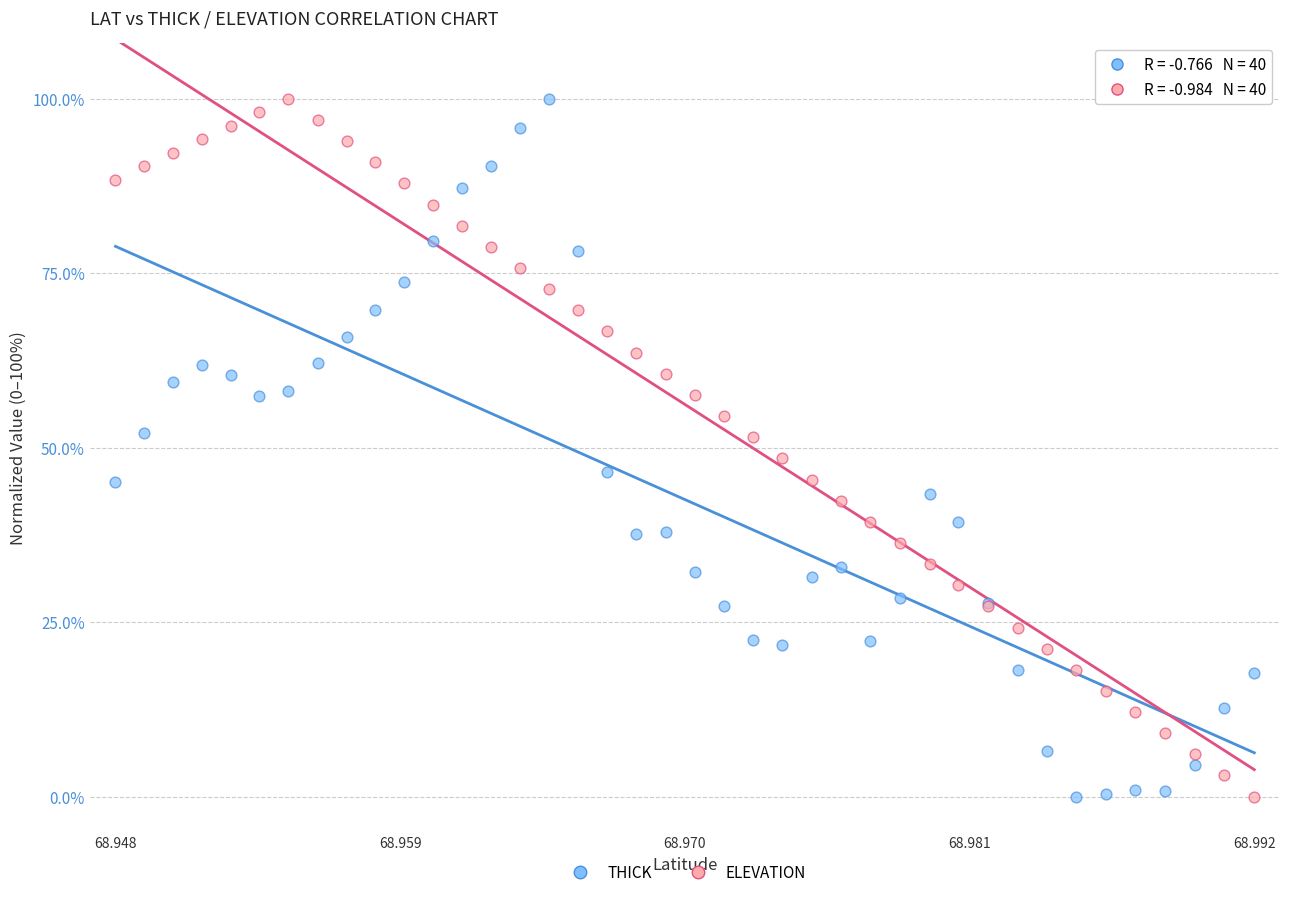

What are all the series names shown in the legend?

THICK, ELEVATION